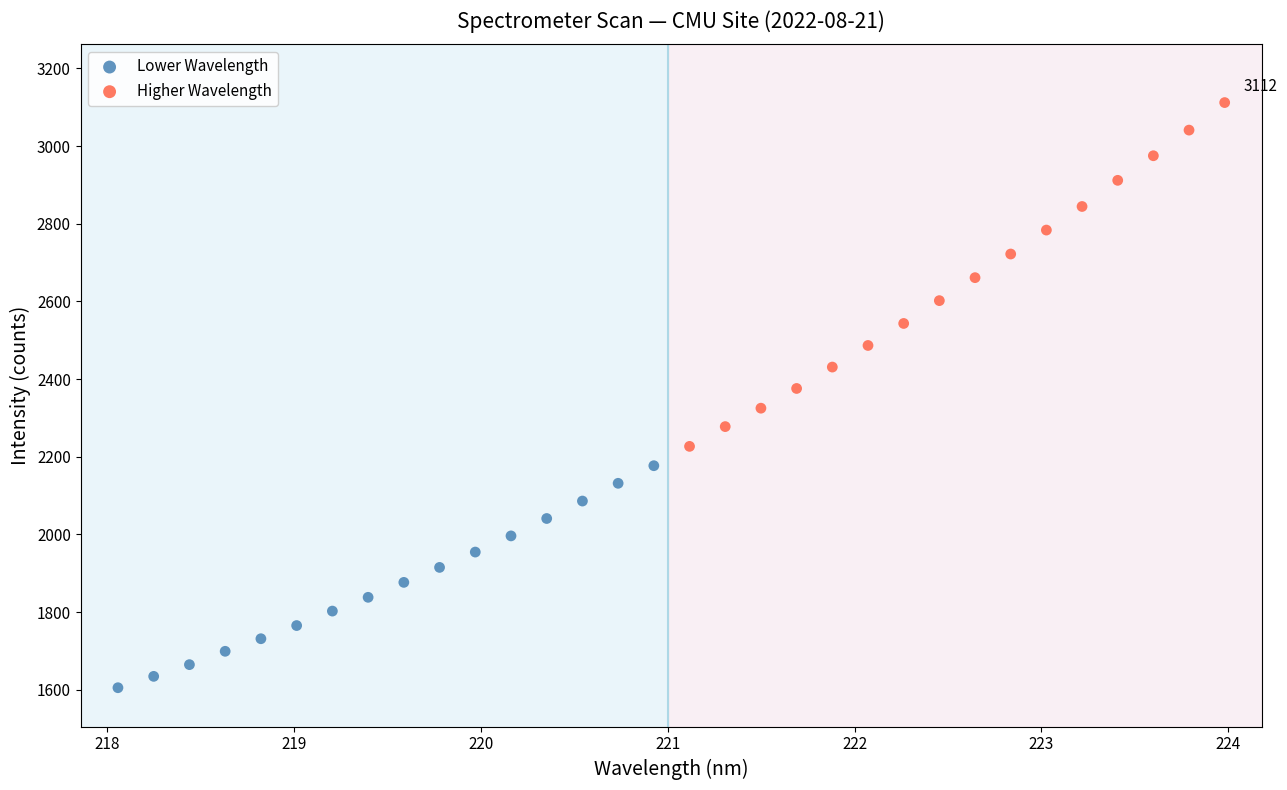

Which series has the widest spread of Y values?

Higher Wavelength